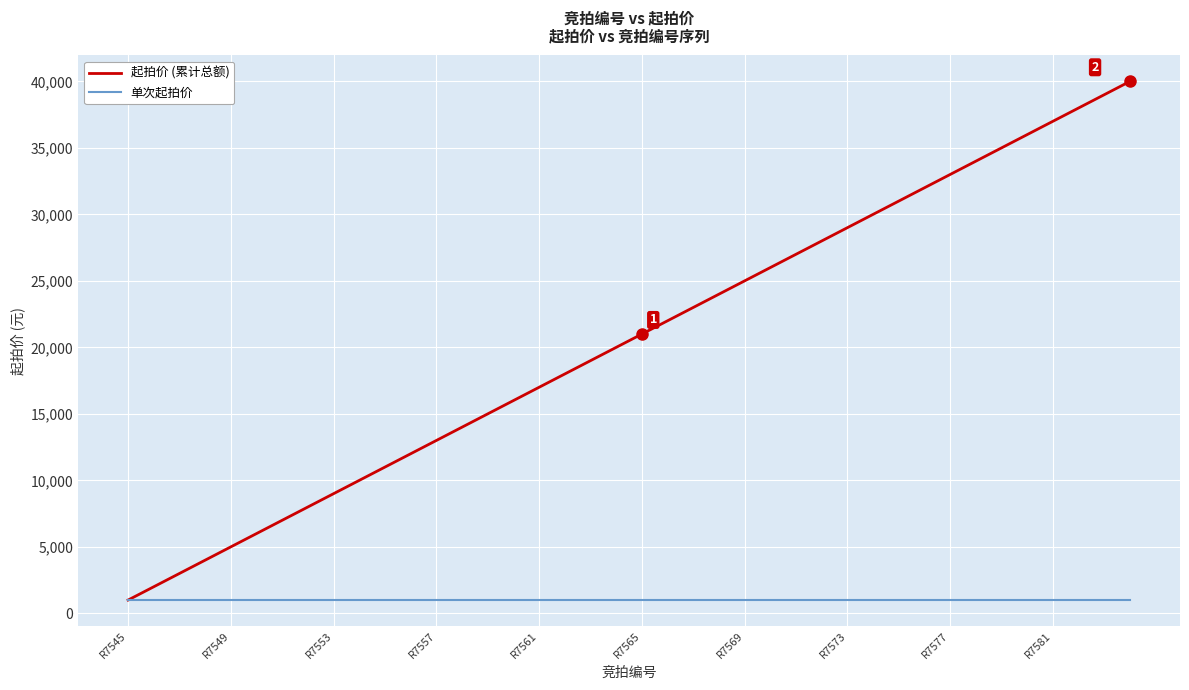

What is the sum of all 单次起拍价 values?

40000